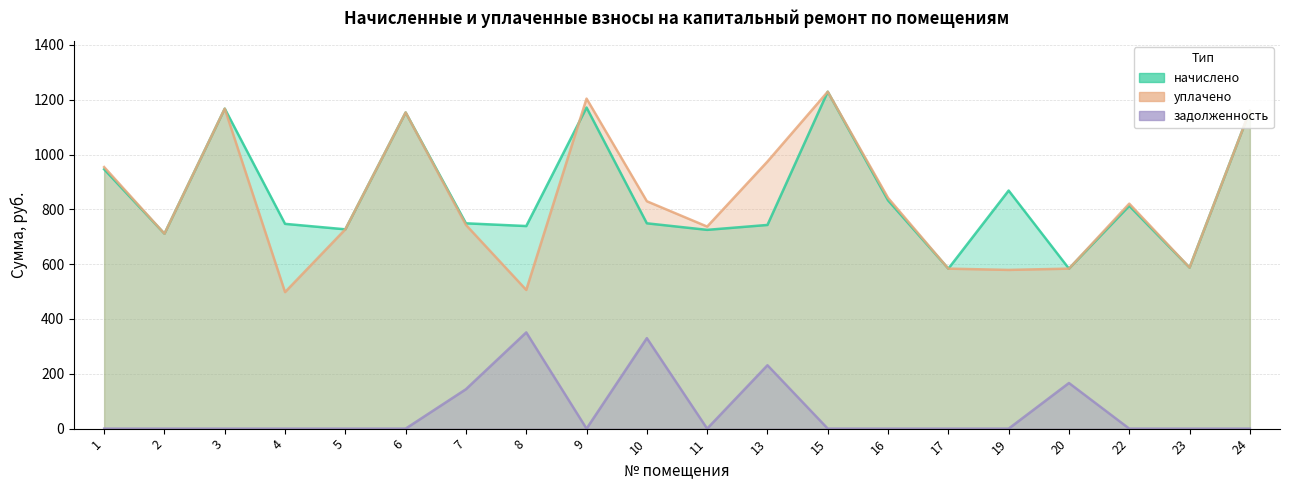

How many data points in начислено are less than 748?

9